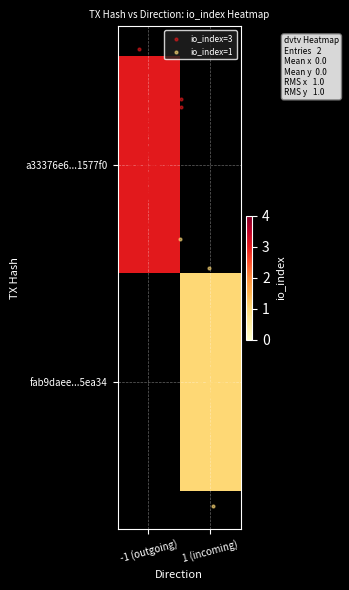

How many a33376e6f56d9ddbb1a212764bac7175b1577f0 values are between -1 and 3?

3